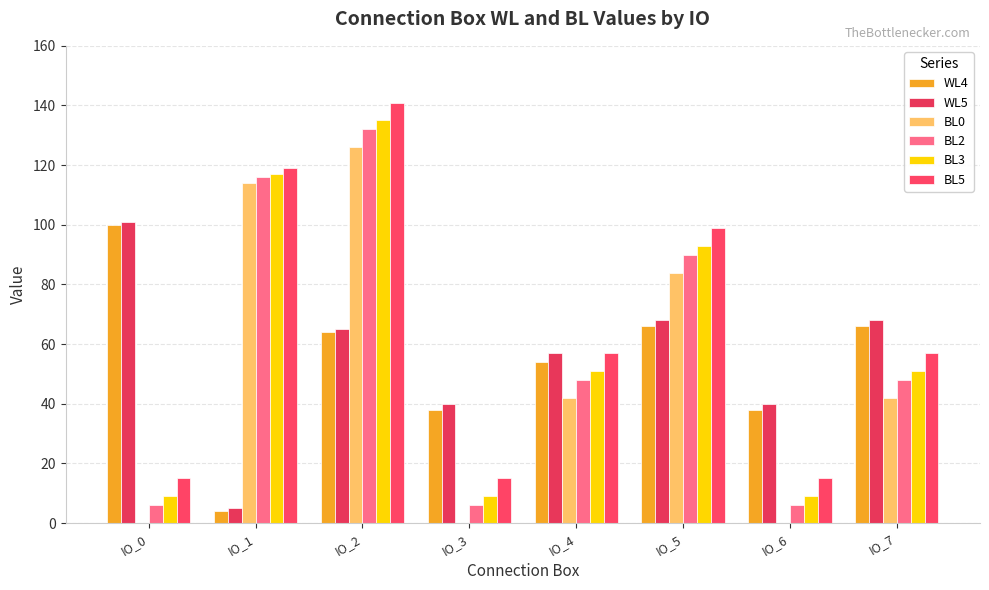

What is the difference between the maximum and second lowest values in the BL0 series?

126